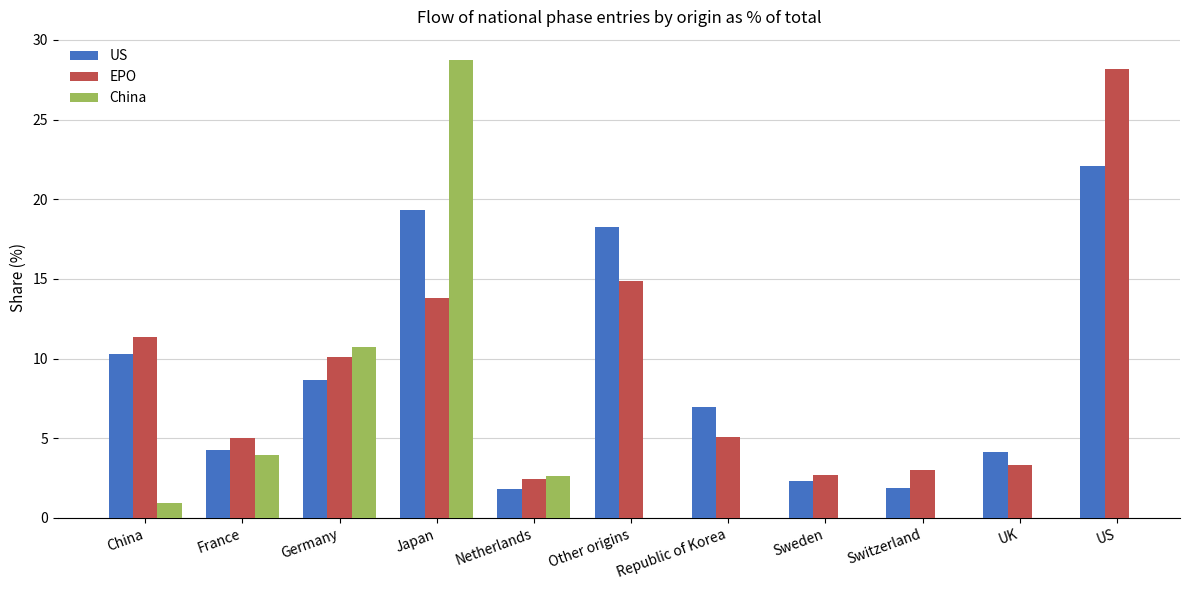

What is the smallest value displayed?

1.0